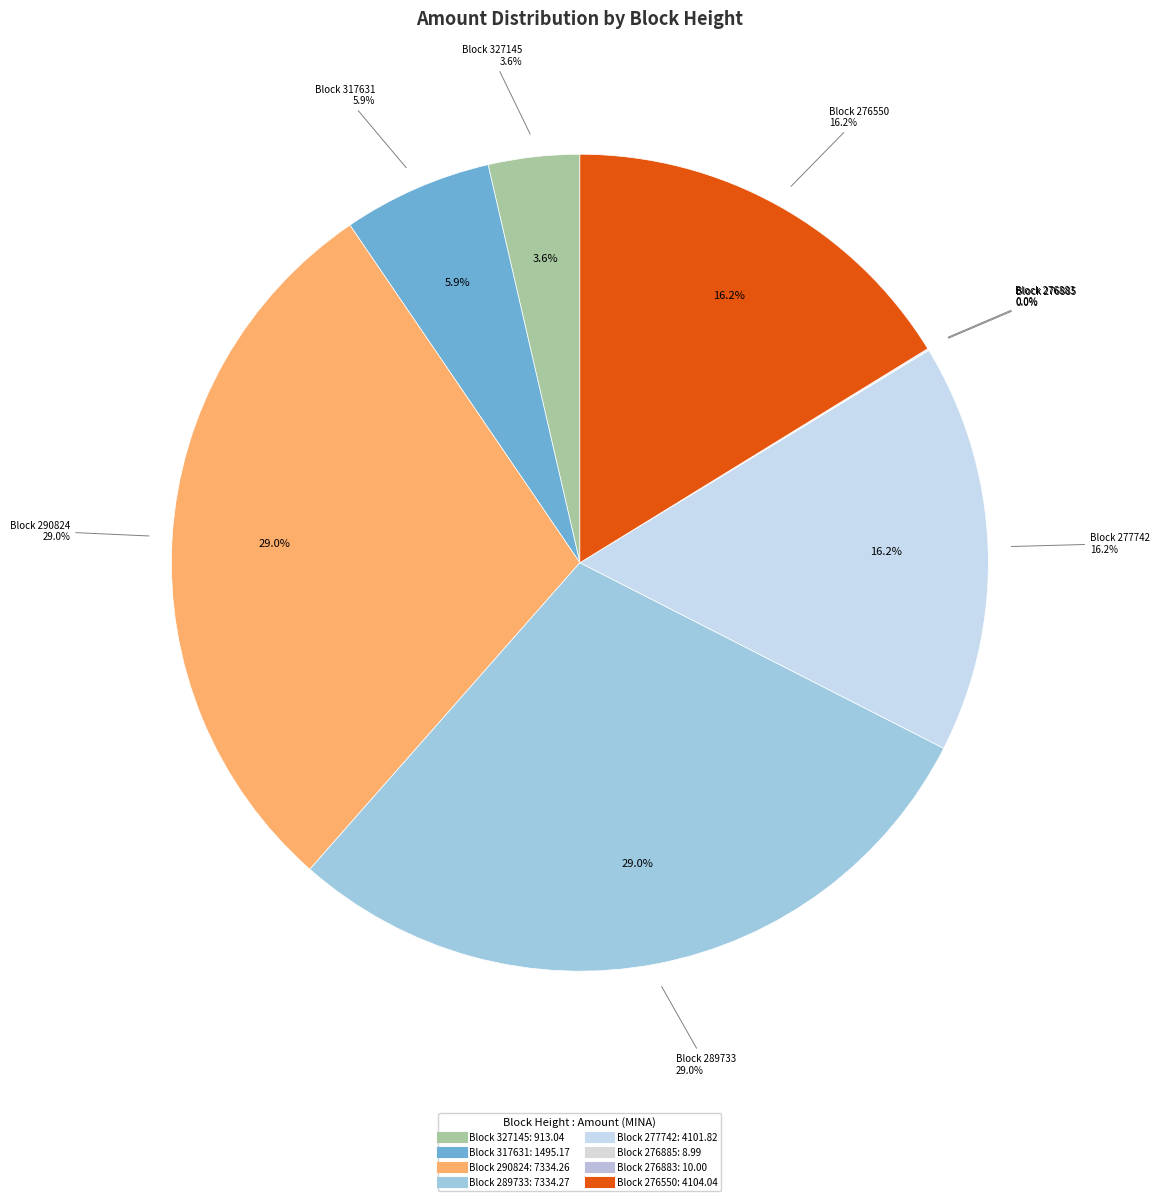

What percentage is the 327145 slice, to the nearest percent?

4%